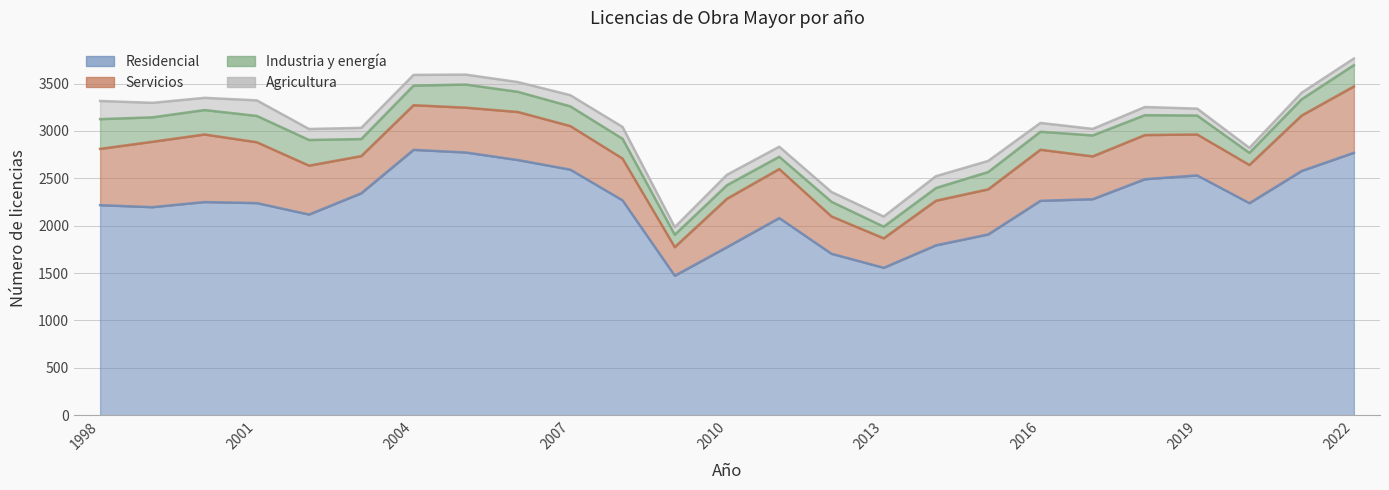

What is the maximum value shown in the chart?

2801